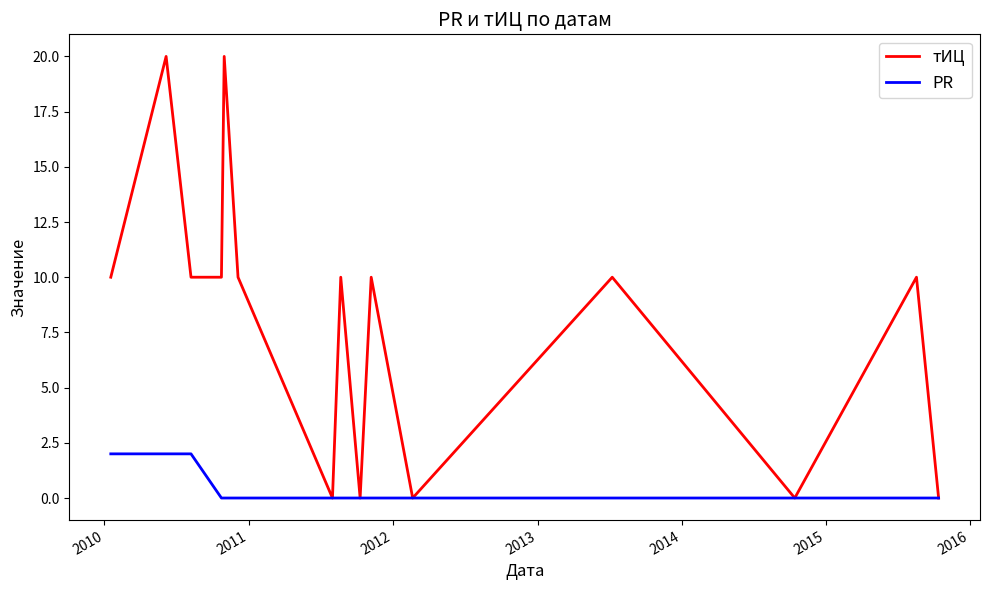

Which series has the largest total across all categories?

тИЦ